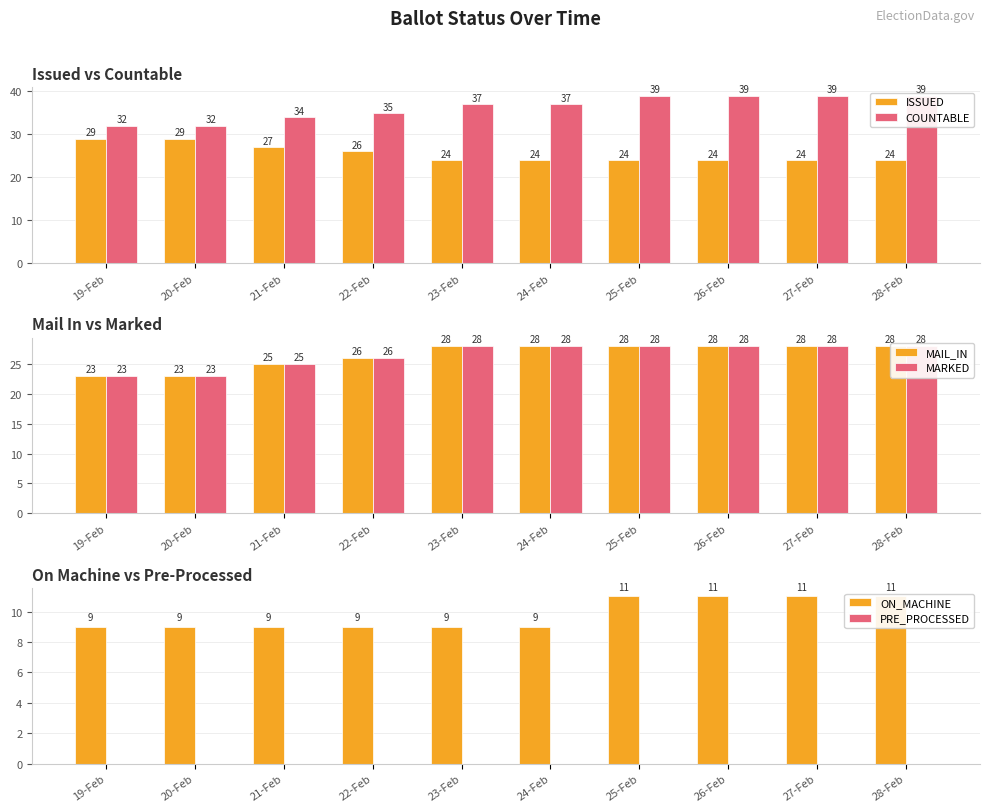

What is the difference between the maximum and minimum values in the COUNTABLE series?

7